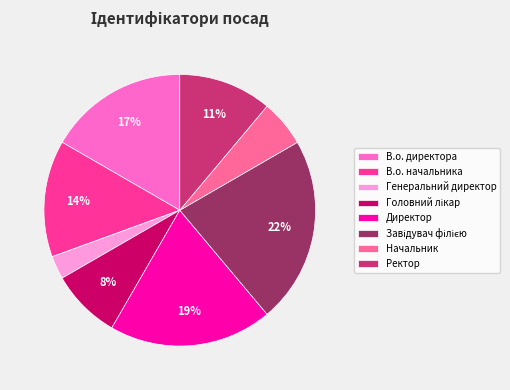

What percentage is the Генеральний директор slice, to the nearest percent?

3%